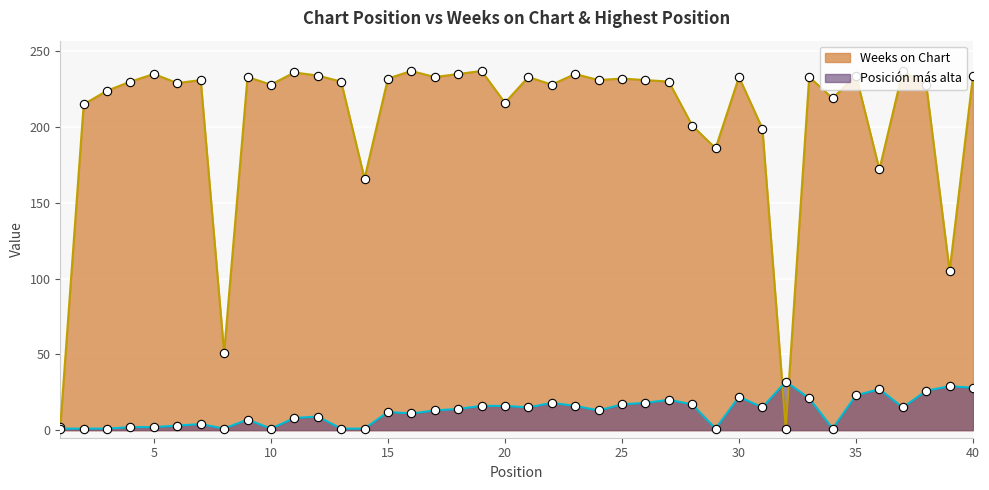

True or false: Posición más alta has a value of 13 at 17.

True